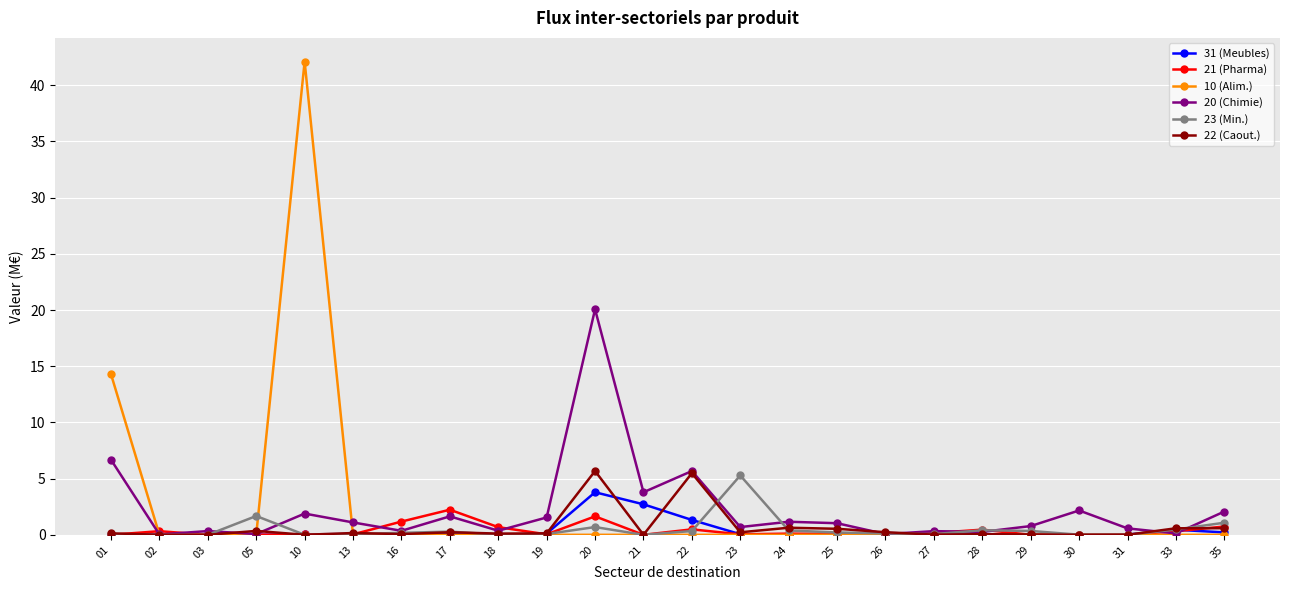

What is the total value across all series at 31?

0.6